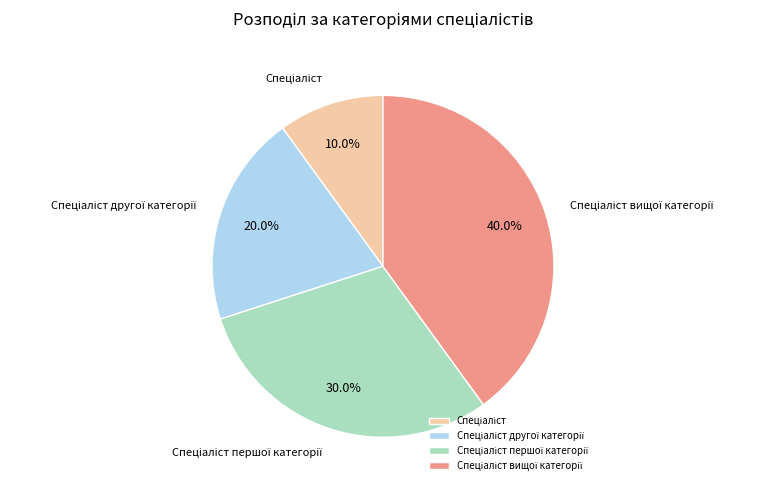

Is there any slice that represents more than half of the pie?

No